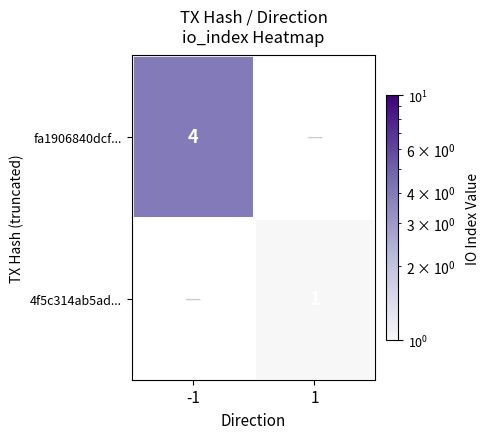

Is it true that fa1906840dcf... equals 6 at -1?

False